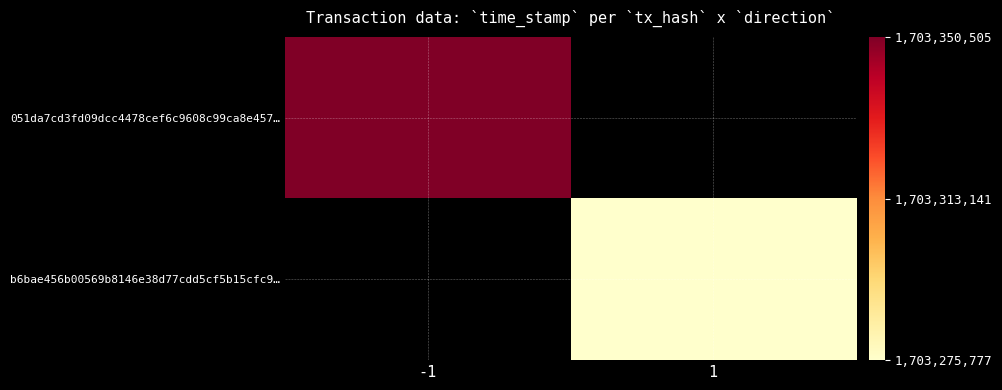

Rank the series at 1 from lowest to highest value.

051da7cd3fd09dcc4478cef6c9608c99ca8e457…, b6bae456b00569b8146e38d77cdd5cf5b15cfc9…